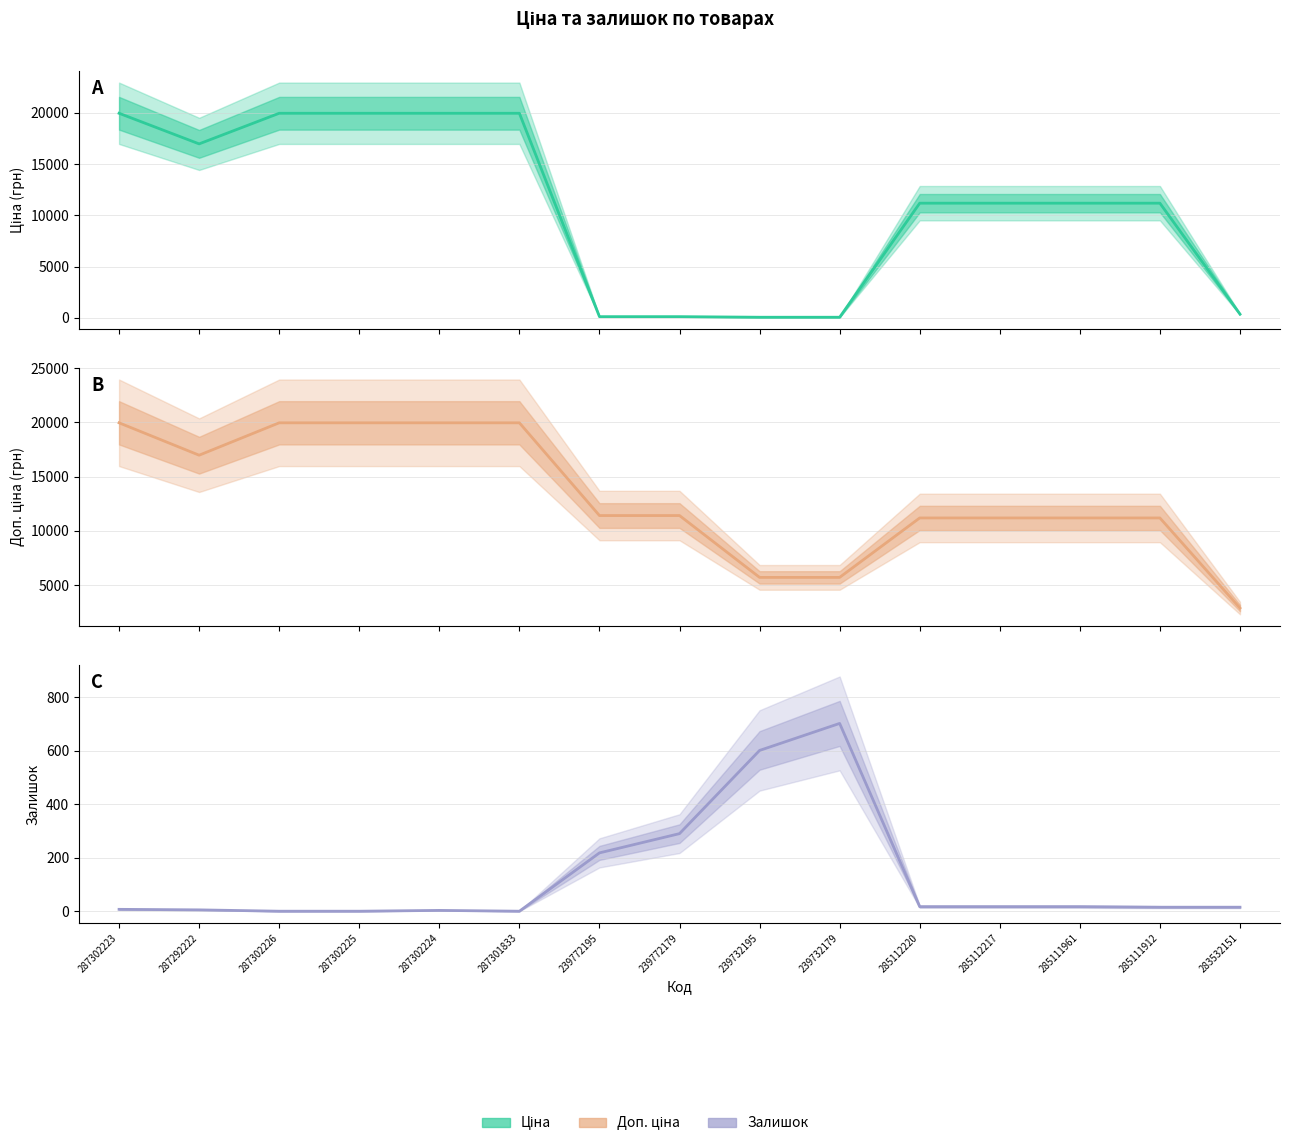

After their last crossing, which series has the higher values: Ціна or Залишок?

Ціна